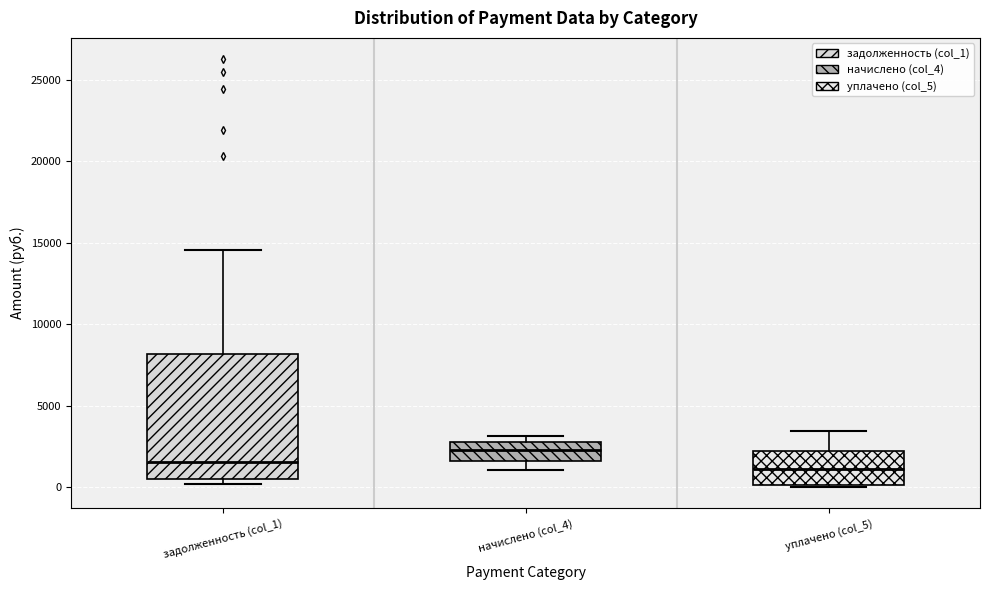

Reading left to right, transcribe this box plot: for each box, give where its median line is, the range the box spans, and where its two whiskers end, as read against the y-axis. The values are not printed on the chart, so give them approximately, as read against the axis.

задолженность (col_1): median 1500, box 500 to 8000, whiskers 0 to 14500
начислено (col_4): median 2000, box 1500 to 2500, whiskers 1000 to 3000
уплачено (col_5): median 1000, box 0 to 2000, whiskers 0 to 3500